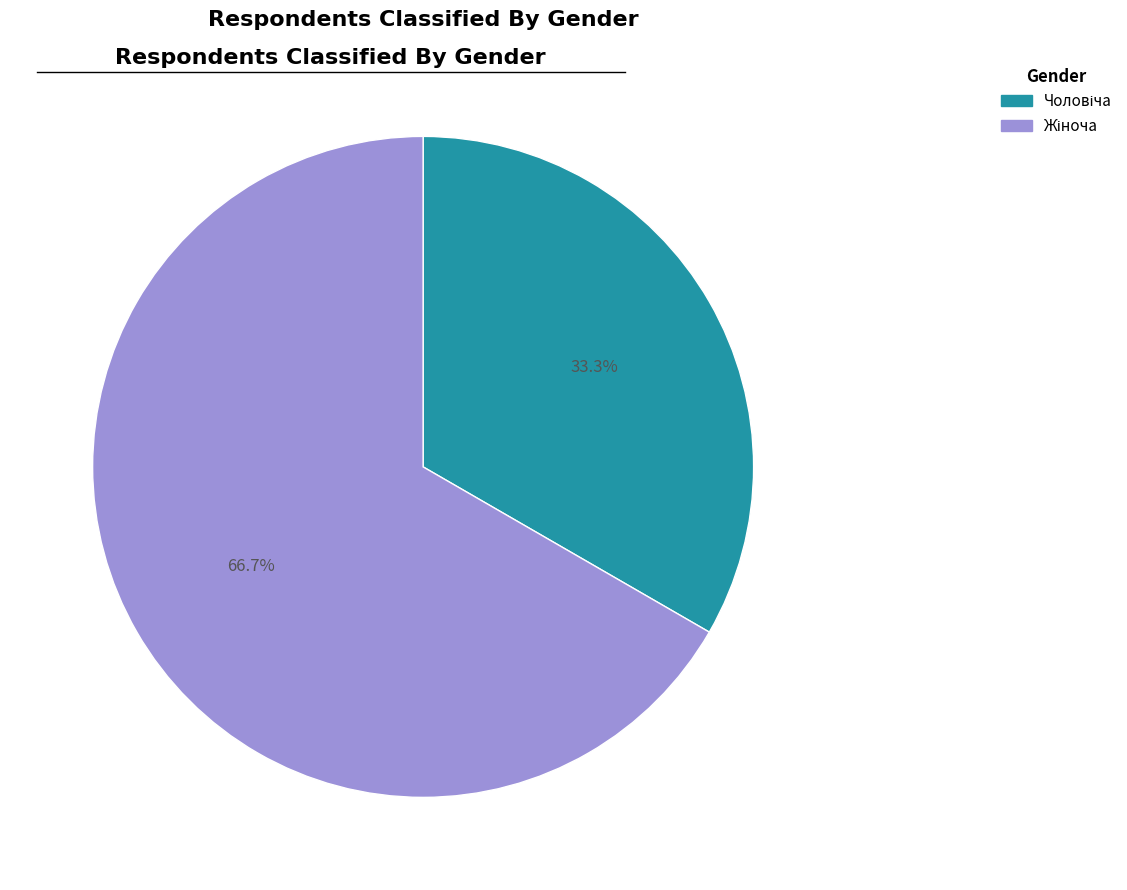

Is there any slice that represents more than half of the pie?

Yes